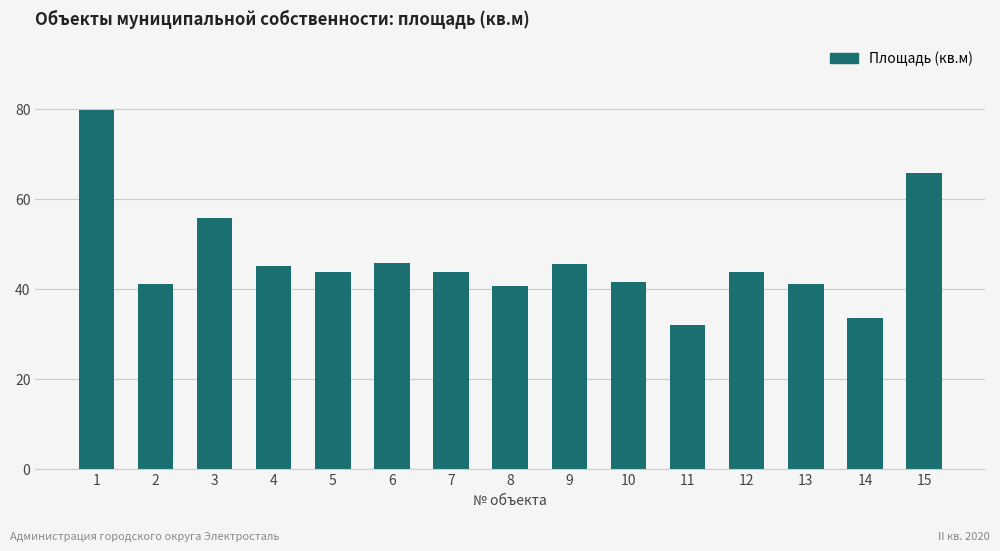

What is the change in value from 4 to 11?

-13.1